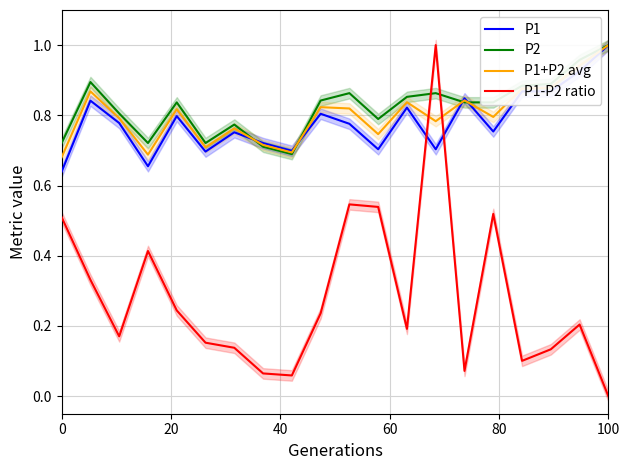

At how many categories does at least one series exceed 0?

20